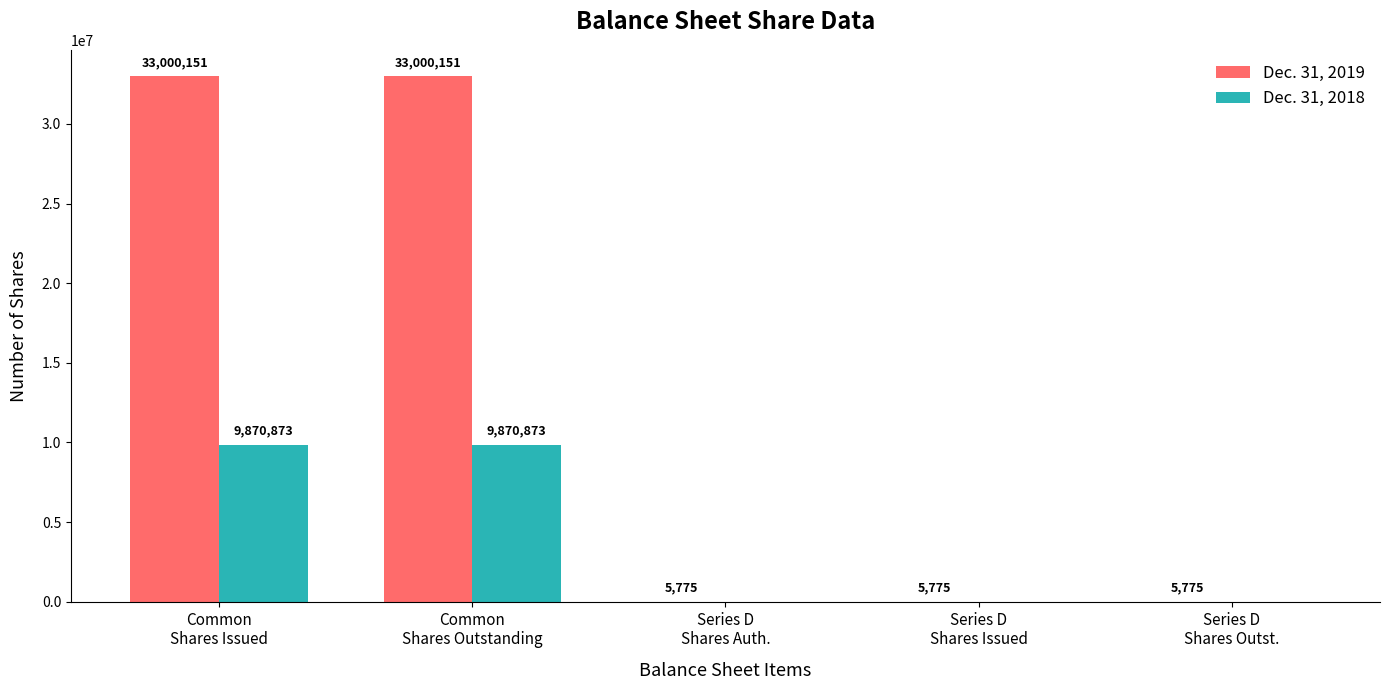

Does the chart contain stacked bars?

No